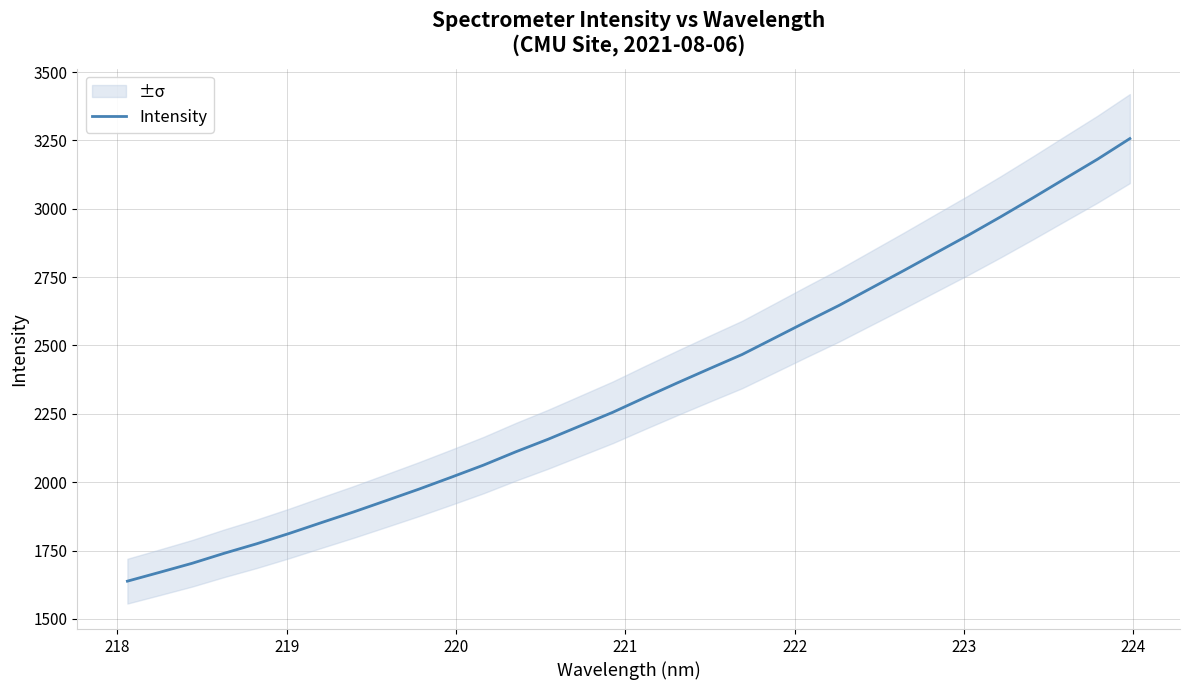

What is the difference between the maximum and minimum values?

1618.6